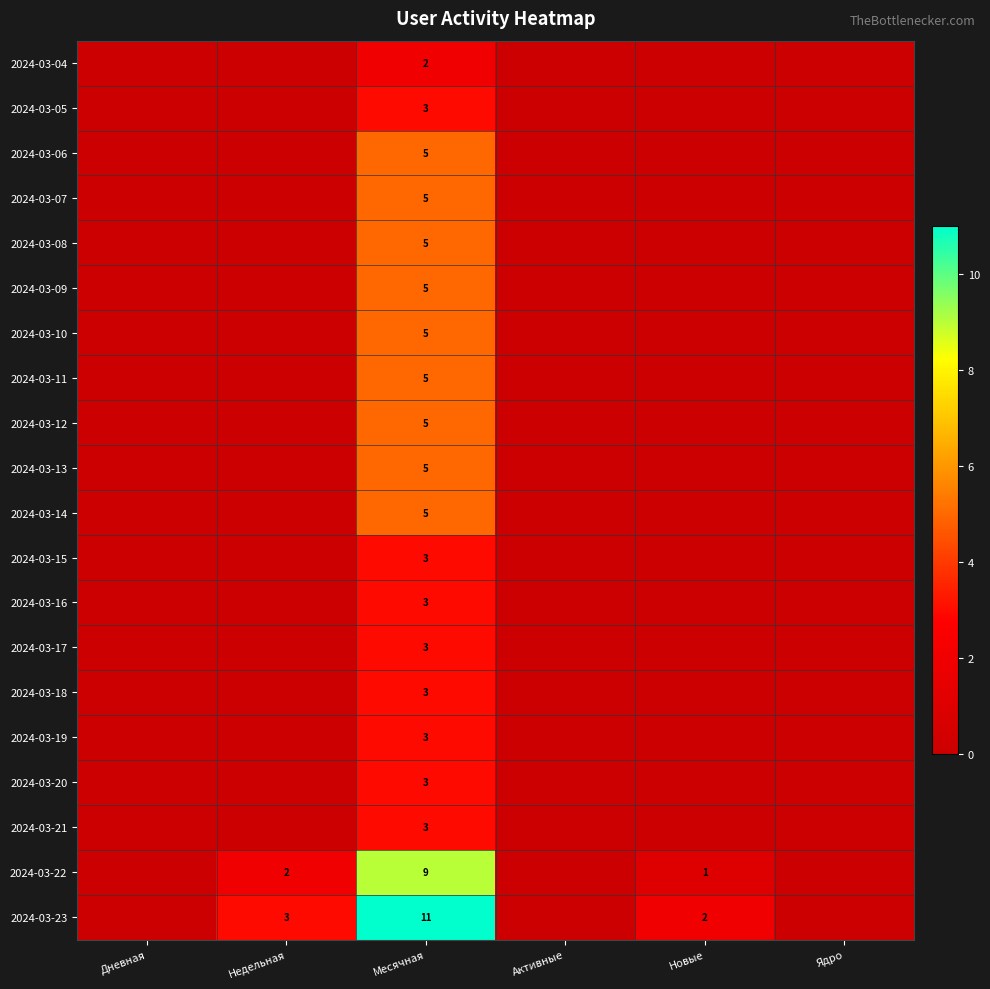

The value of 2024-03-23 at Месячная is 11. True or false?

True